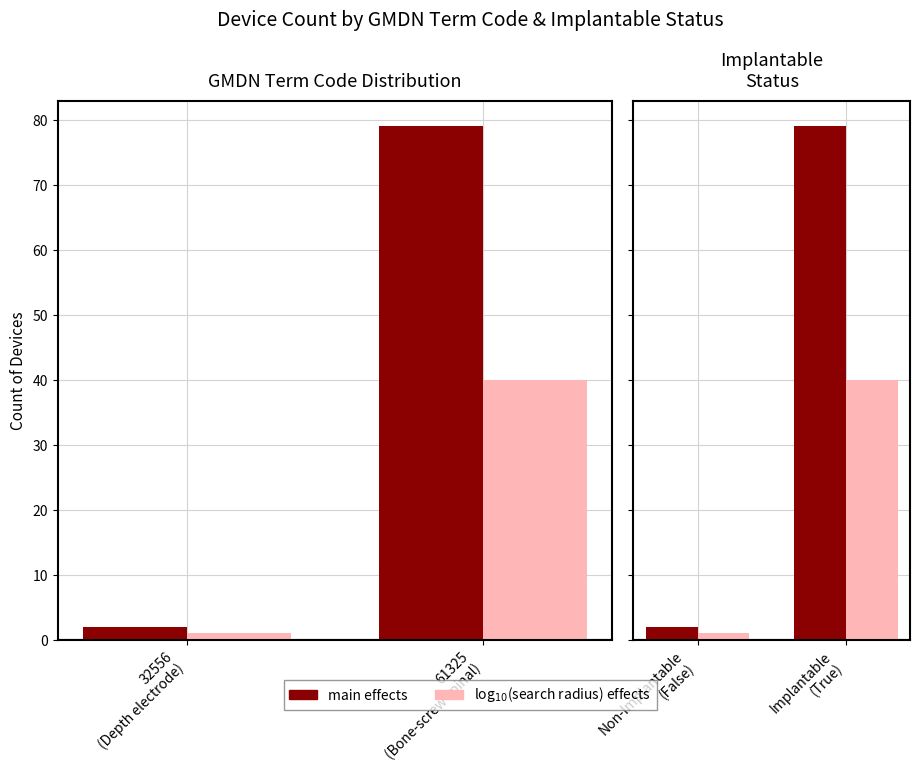

Which label corresponds to the smallest value in the chart?

Non-Implantable (False)